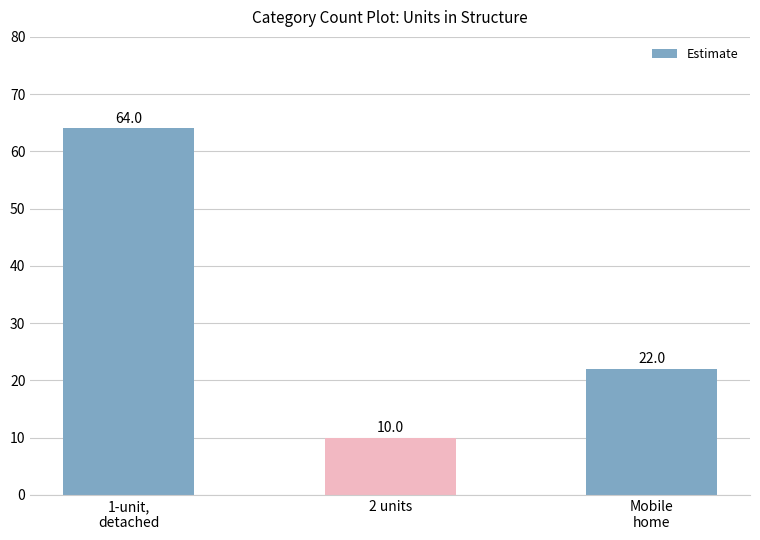

Is it true that the value at 2 units is 14?

False